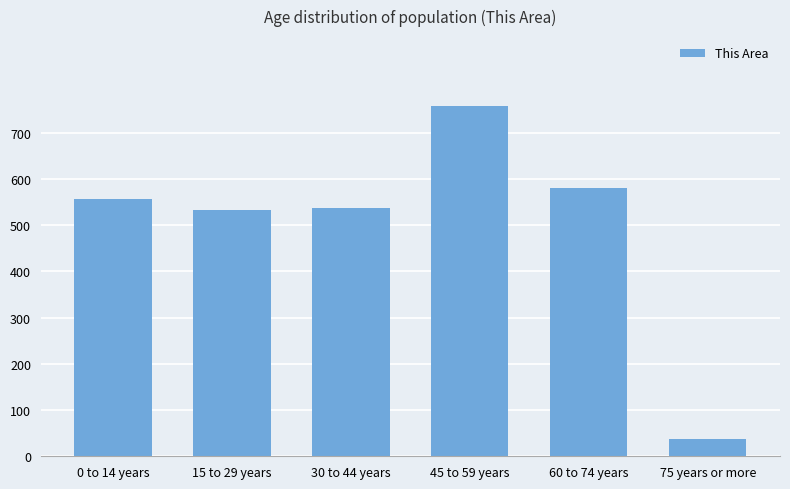

The chart shows a value of 37 at 75 years or more. True or false?

True